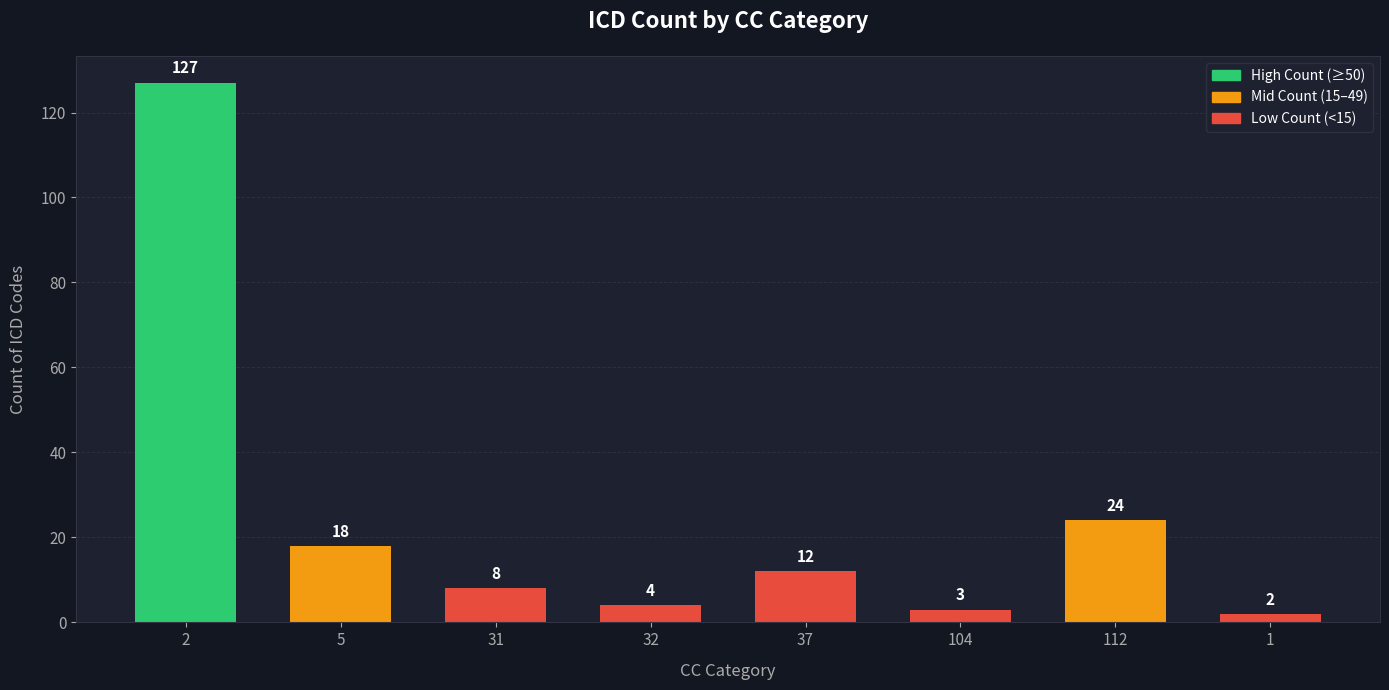

Which has a higher value, 31 or 5?

5